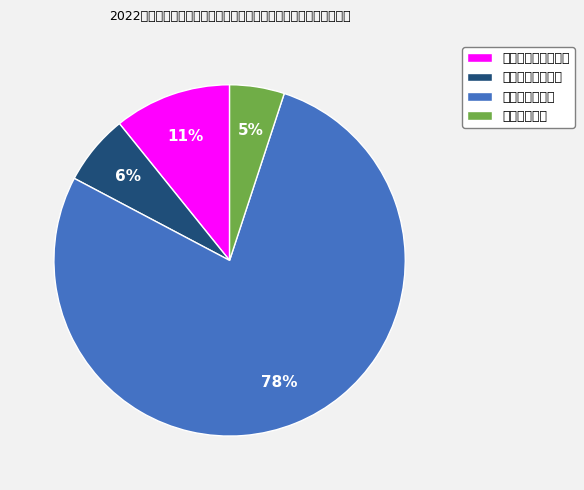

True or false: 新干县第三人民医院 accounts for 11% of the total.

True